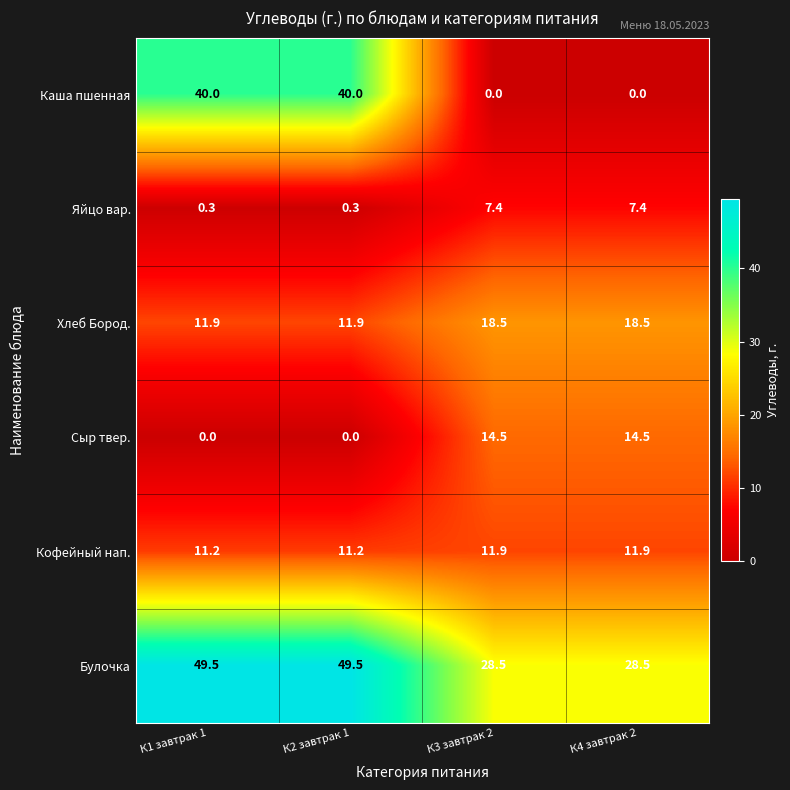

Which series changed the most between К1 завтрак 1 and К3 завтрак 2?

Каша пшенная